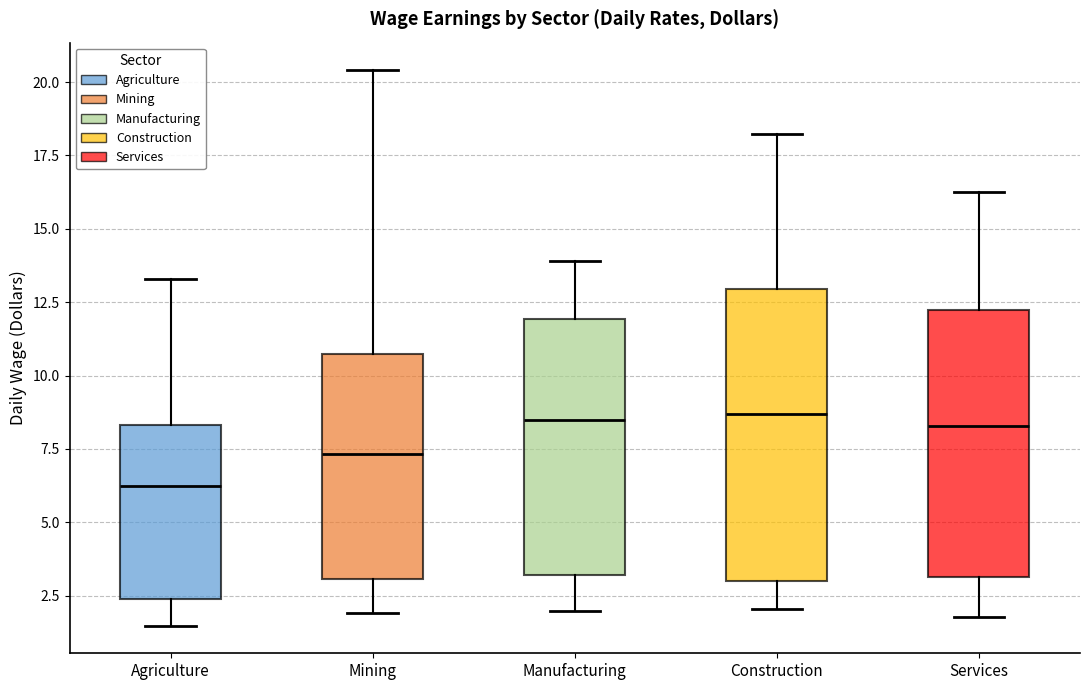

Comparing the boxes themselves (not the whiskers), which one is the tallest?

Construction